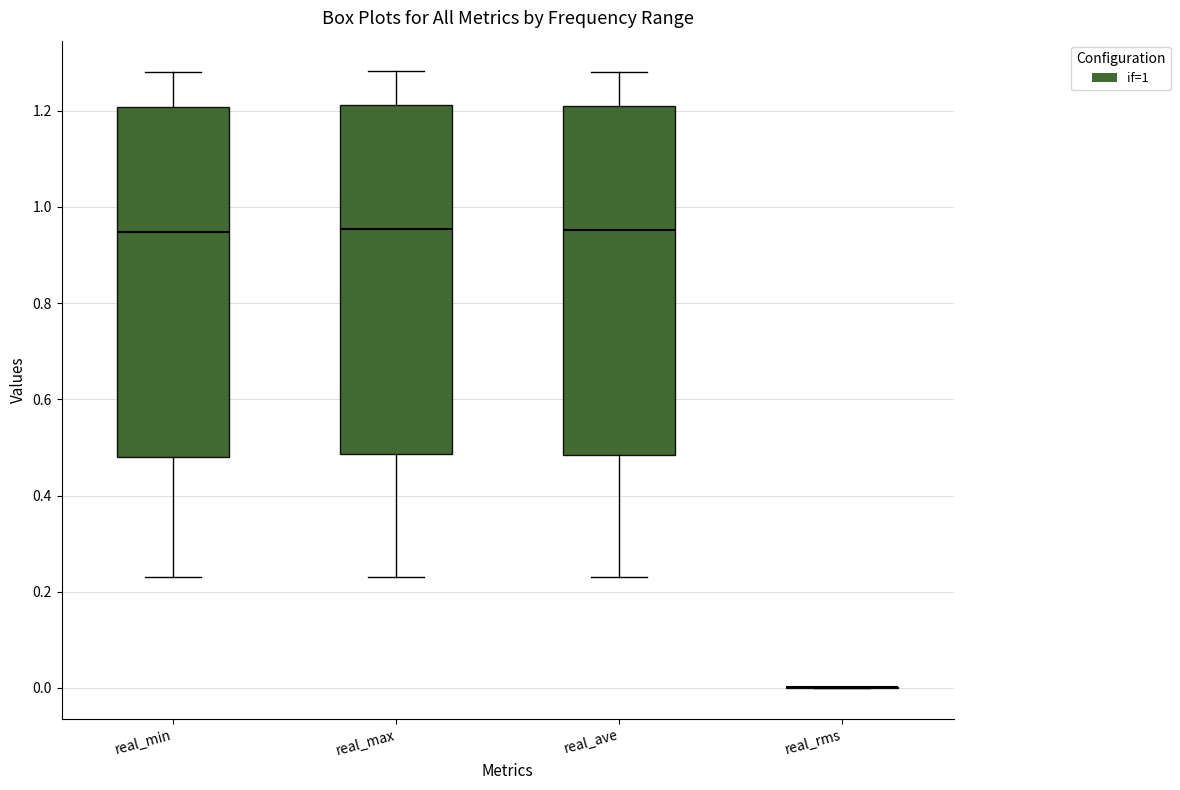

Reading left to right, read every box against the y-axis: the position of its median line, the range the box covers, and the ends of its whiskers. The values are not printed on the chart, so give them approximately, as read against the axis.

real_min: median 0.94, box 0.48 to 1.20, whiskers 0.24 to 1.28
real_max: median 0.96, box 0.48 to 1.22, whiskers 0.24 to 1.28
real_ave: median 0.96, box 0.48 to 1.20, whiskers 0.24 to 1.28
real_rms: box collapsed to a line at 0.00, whiskers 0.00 to 0.00